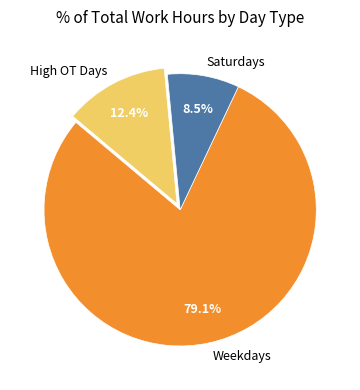

Which has a higher value, Weekdays or Saturdays?

Weekdays